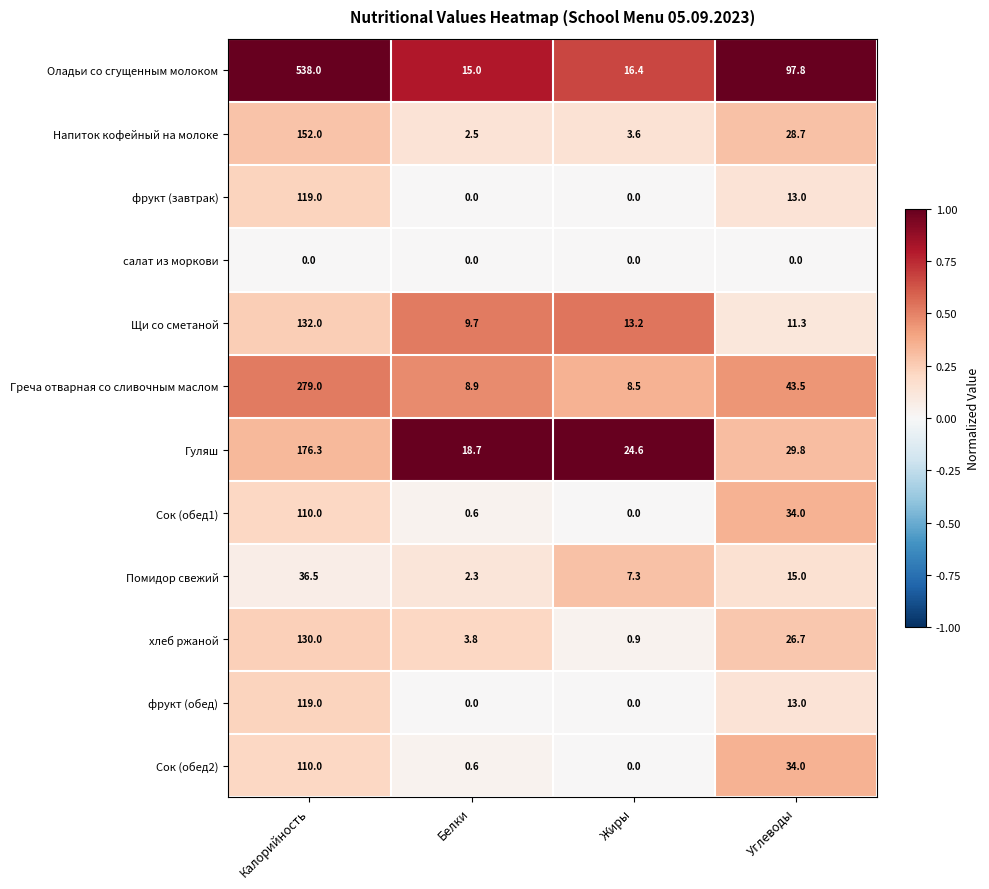

What is the total value across all series at Белки?

62.1